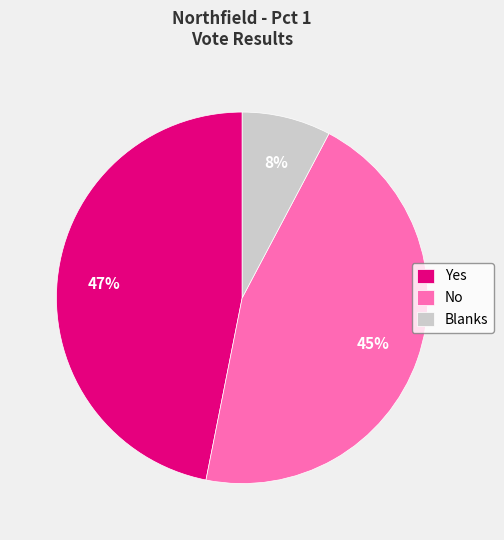

Rank the categories by value from lowest to highest.

Blanks, No, Yes